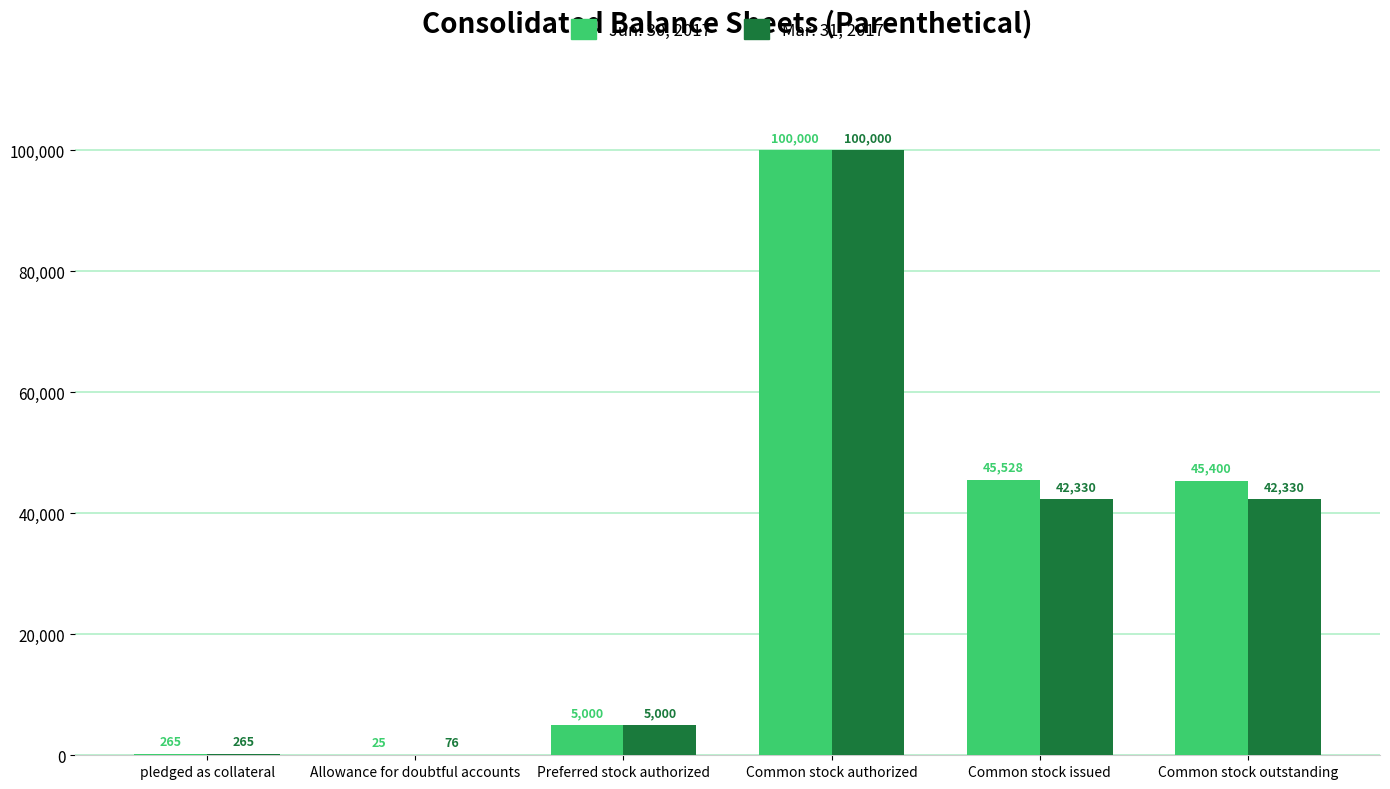

The Mar. 31, 2017 series shows 60451 at Common stock issued. True or false?

False